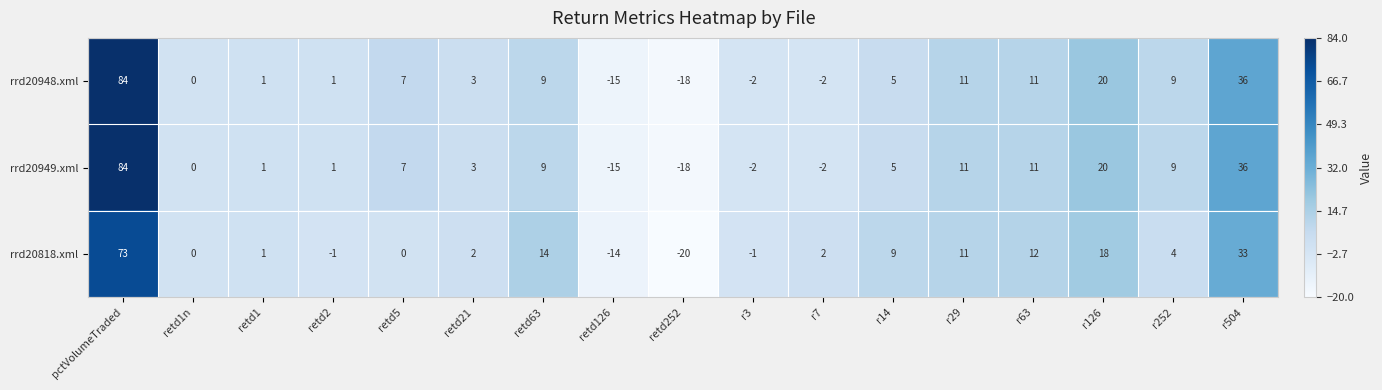

At which label does rrd20948.xml first exceed 5?

pctVolumeTraded